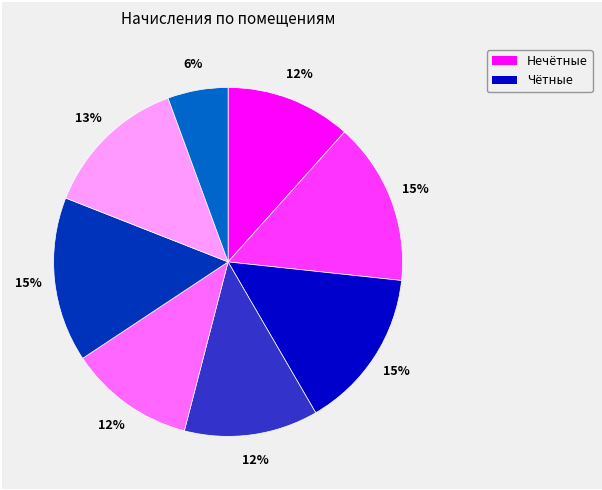

To the nearest percent, what is the average slice percentage?

12%